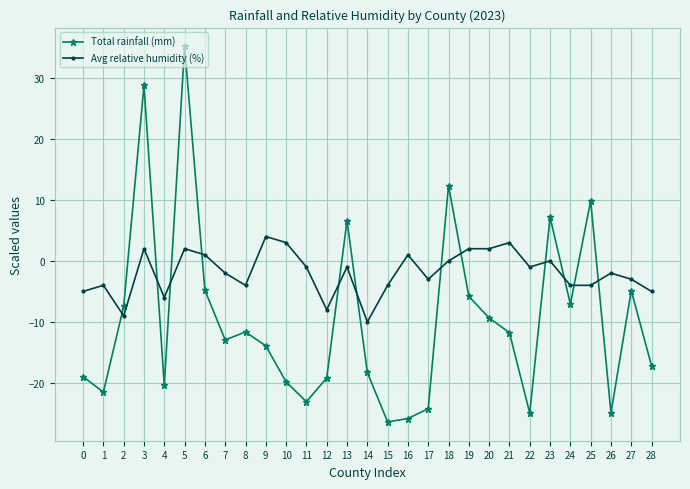

How many interior local peaks does the Total rainfall (mm) series have?

8